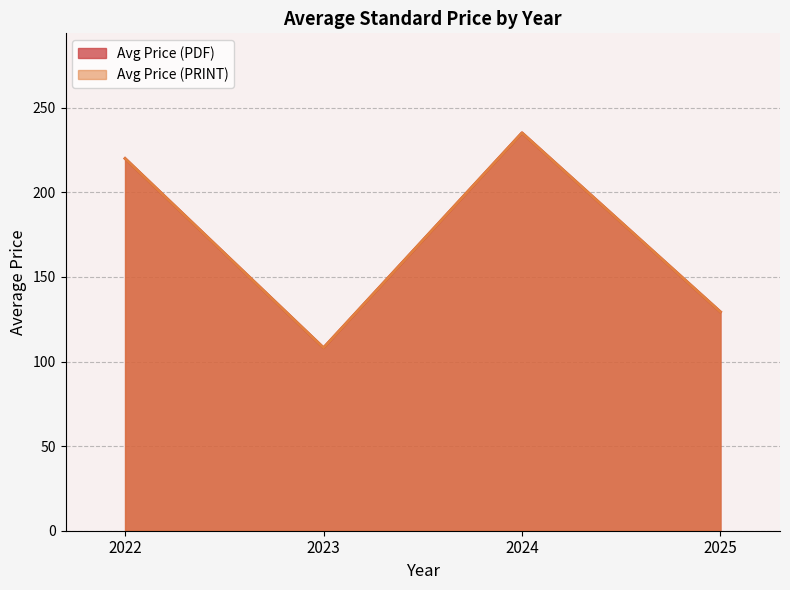

True or false: Avg Price (PDF) and Avg Price (PRINT) intersect in this chart.

False